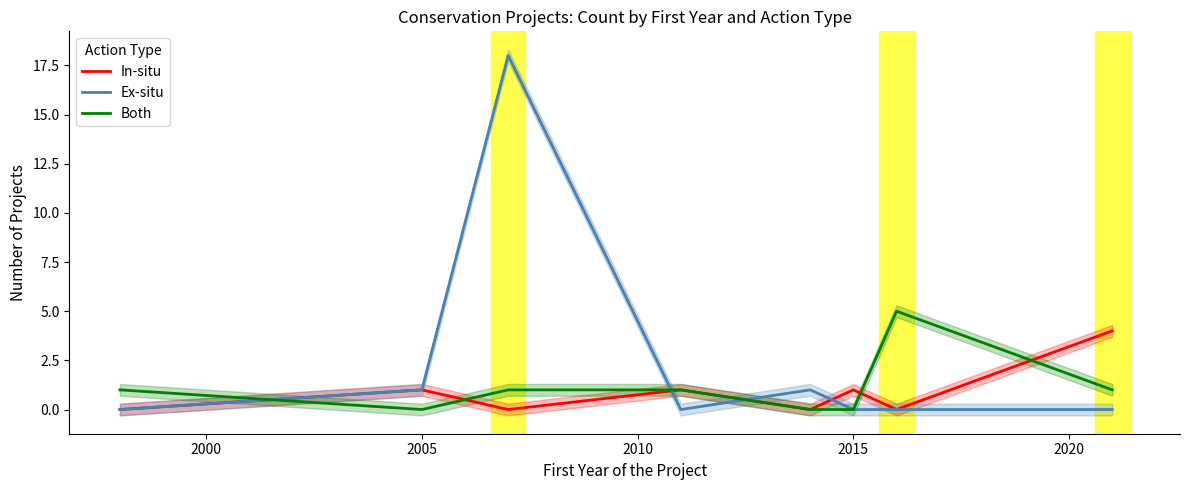

Does the chart display data point markers on the line(s)?

No